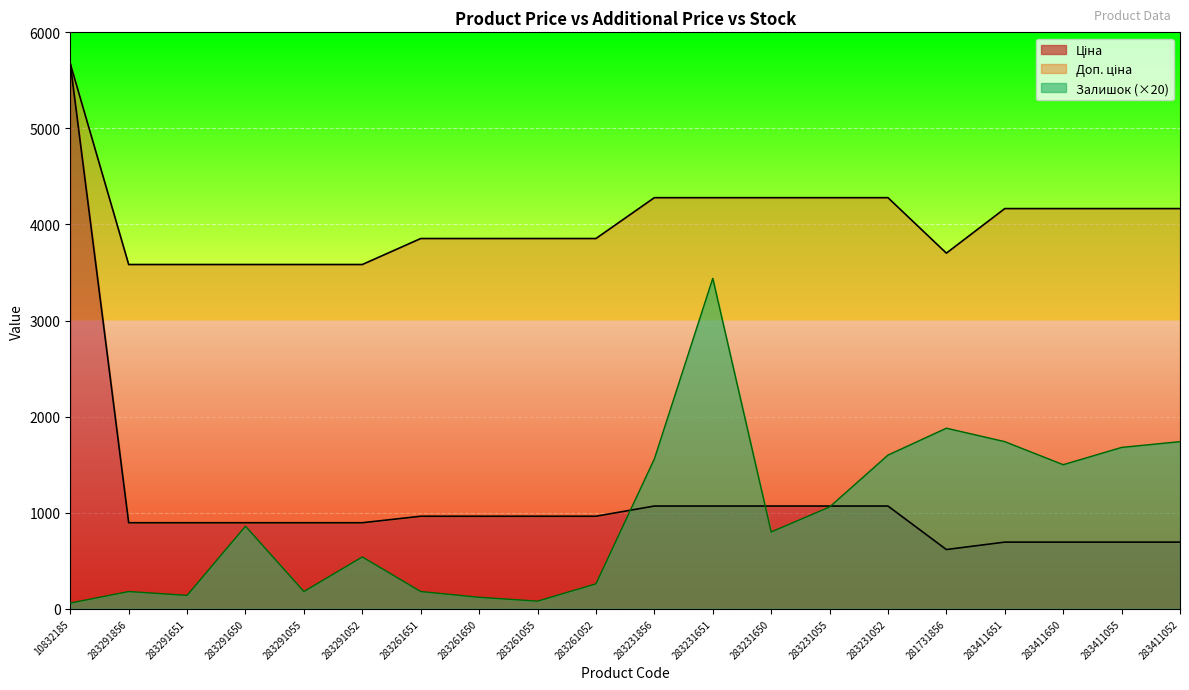

What is the average value of the Залишок series?

980.0